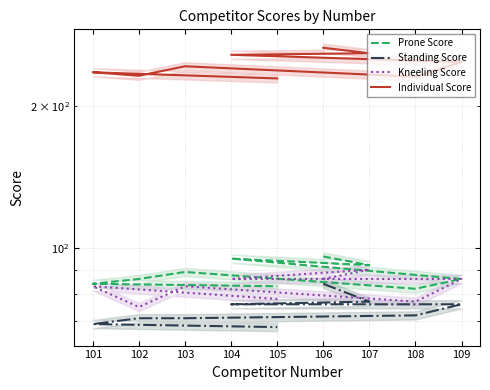

How many values in the Prone Score series are below 86?

3